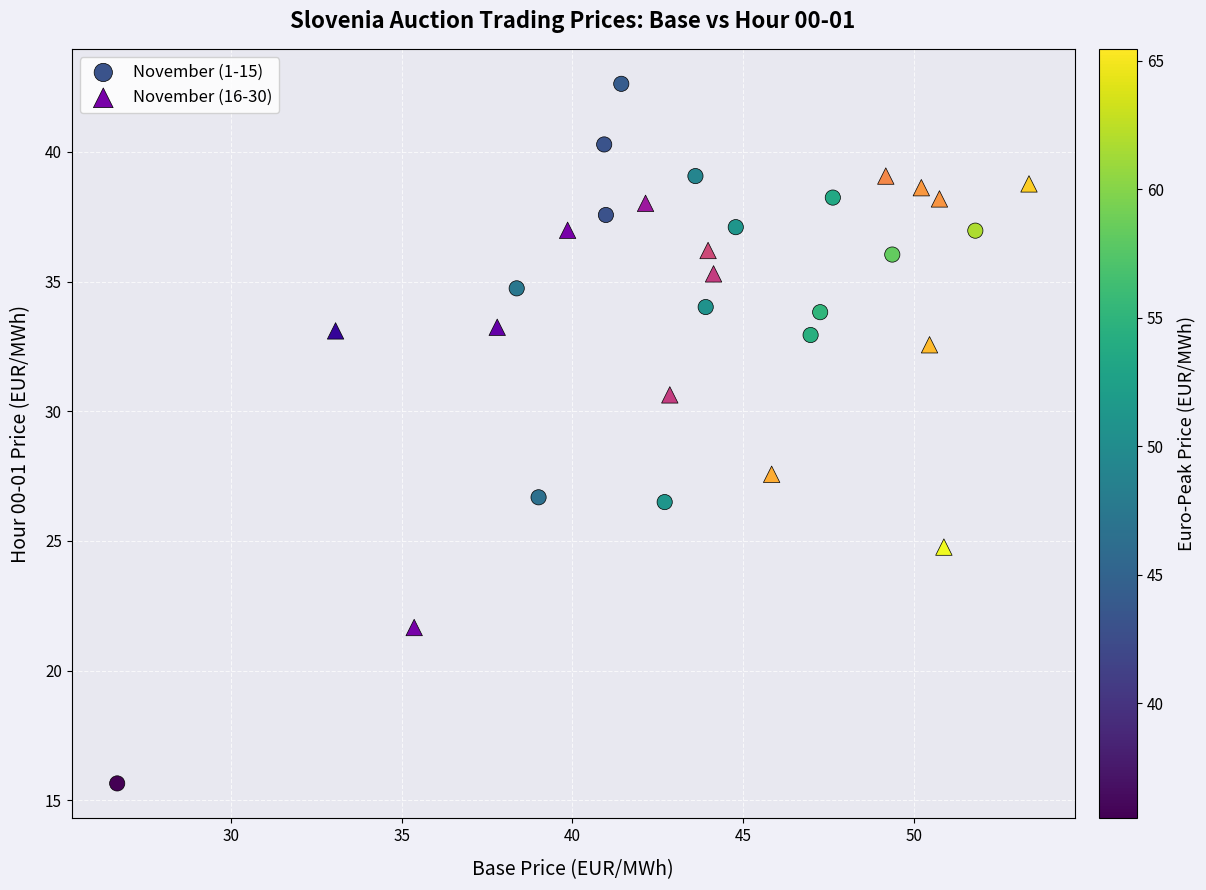

Which series contains the lowest Y value?

November (1-15)